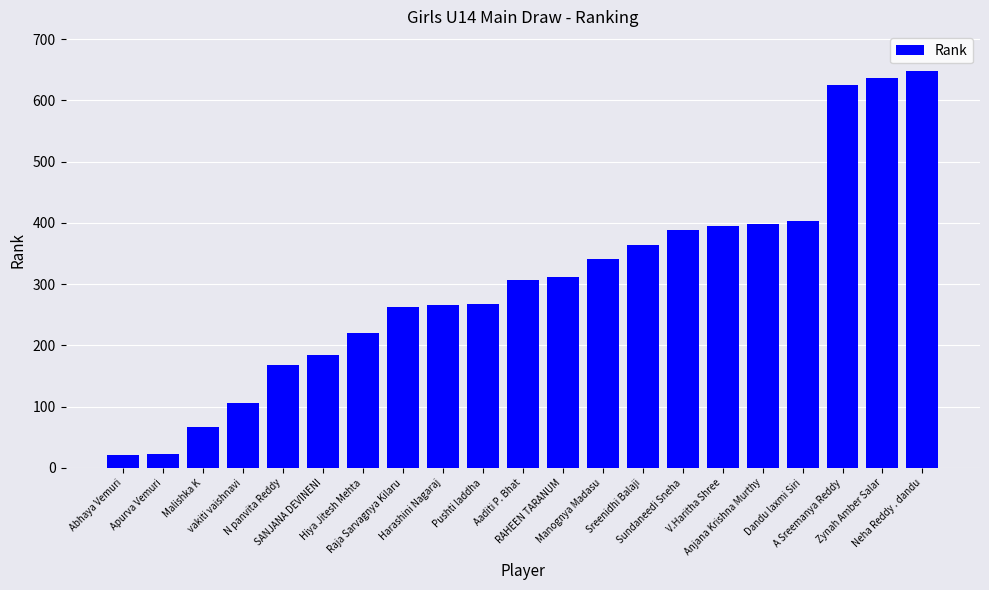

Between Sundaneedi Sneha and Zynah Amber Salar, which is larger?

Zynah Amber Salar